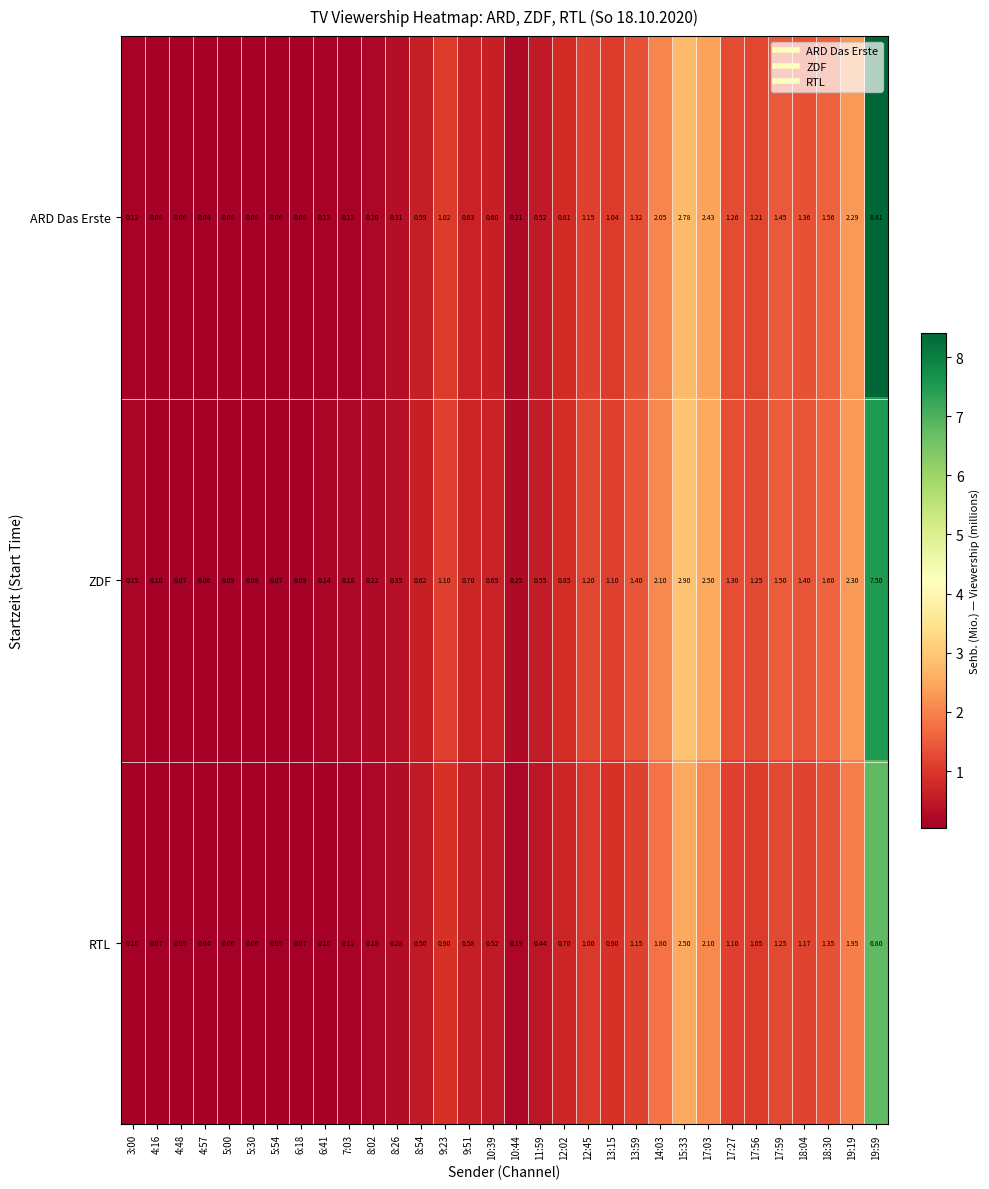

Is the value of RTL at 12:02 greater than the value of ZDF at 18:04?

No